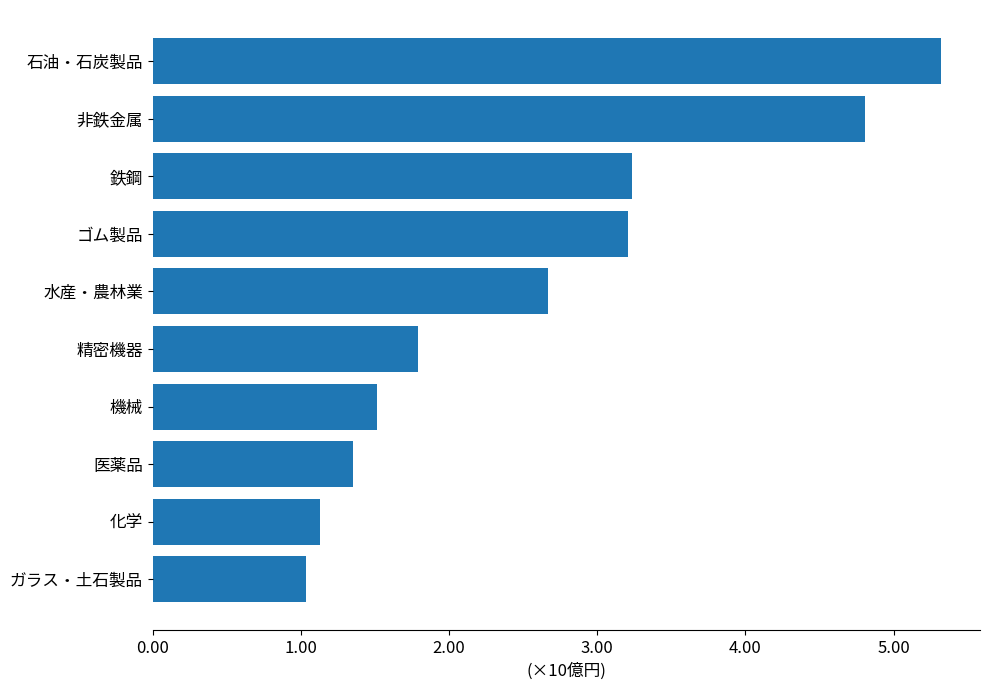

True or false: the data shows 3625619748 at 機械.

False